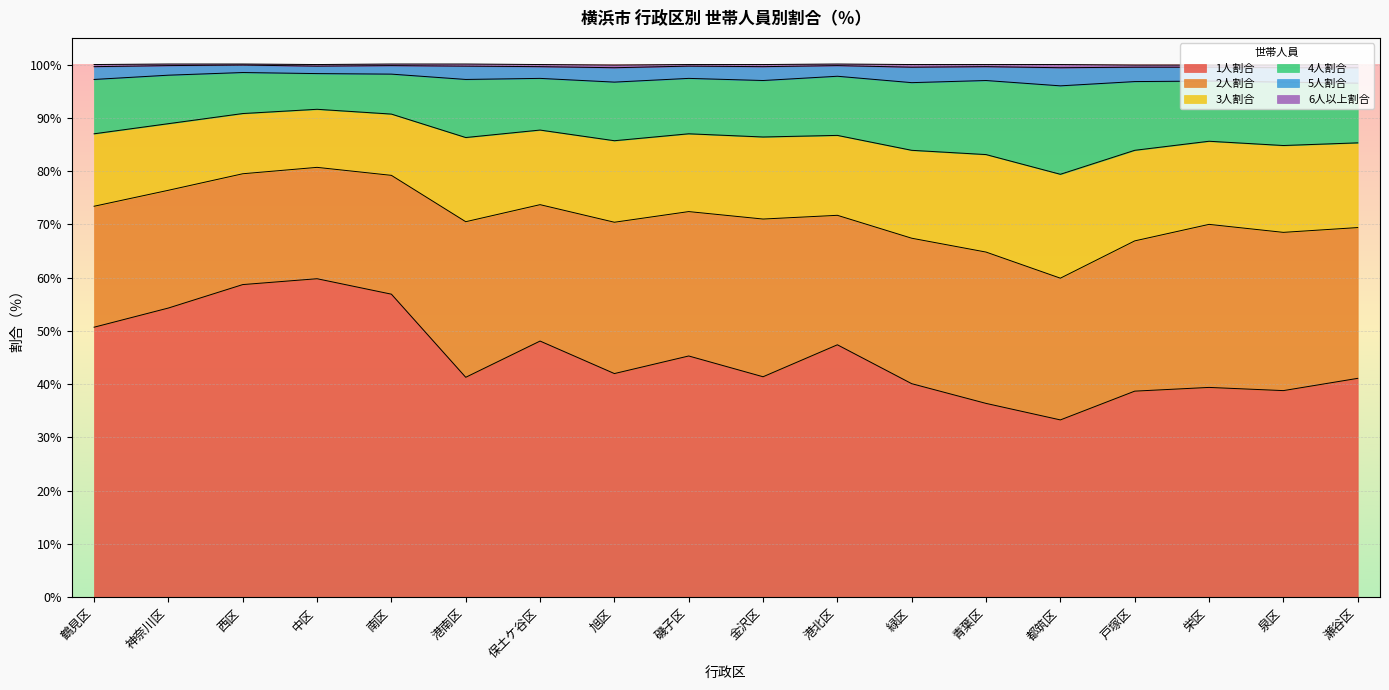

True or false: 1人割合 has more than 1 points higher than both neighbors.

True